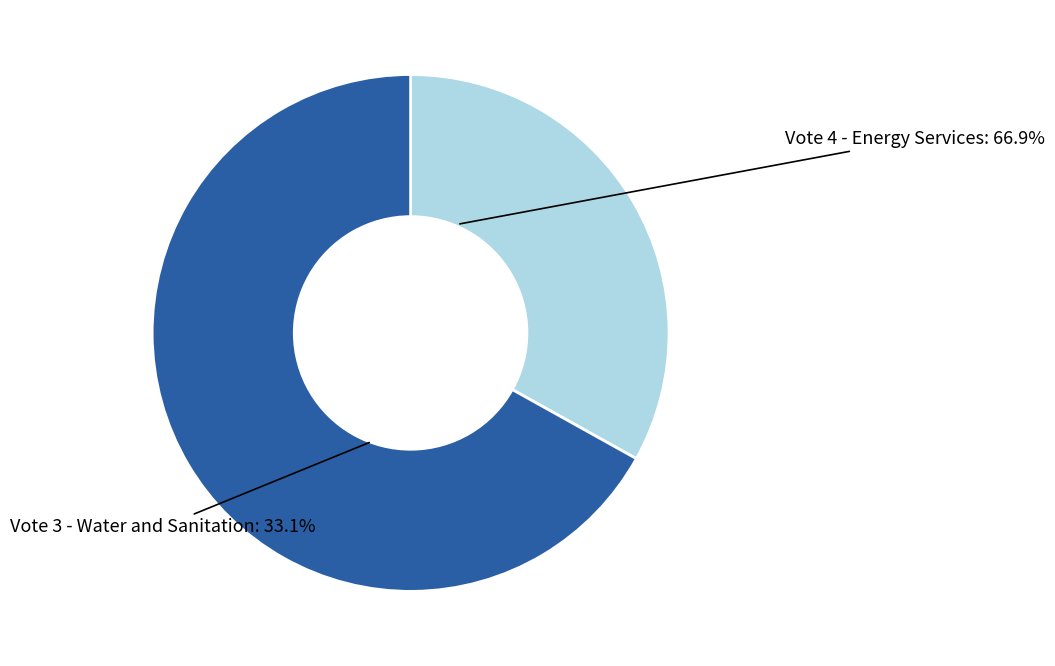

Is it true that Vote 4 - Energy Services is 60% of the pie?

False